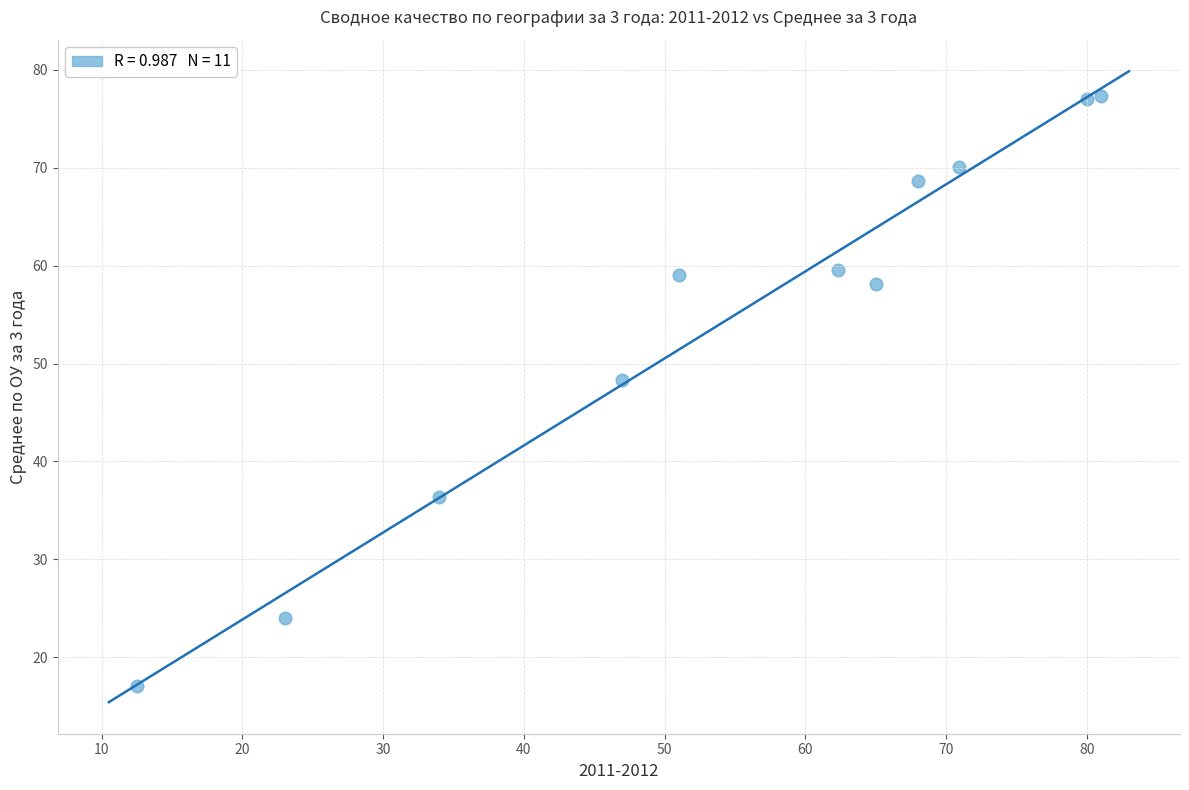

What is the range of Y values (max minus min)?

60.3